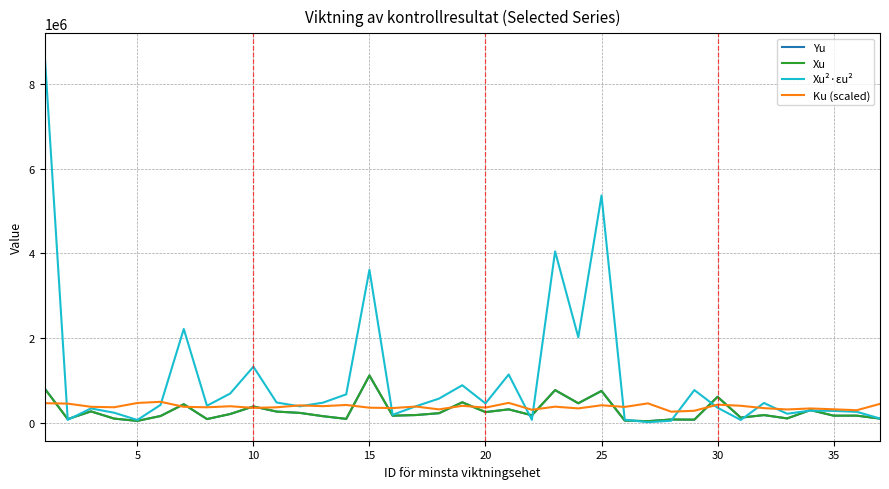

Which series has the largest range (max minus min)?

Xu²·εu²